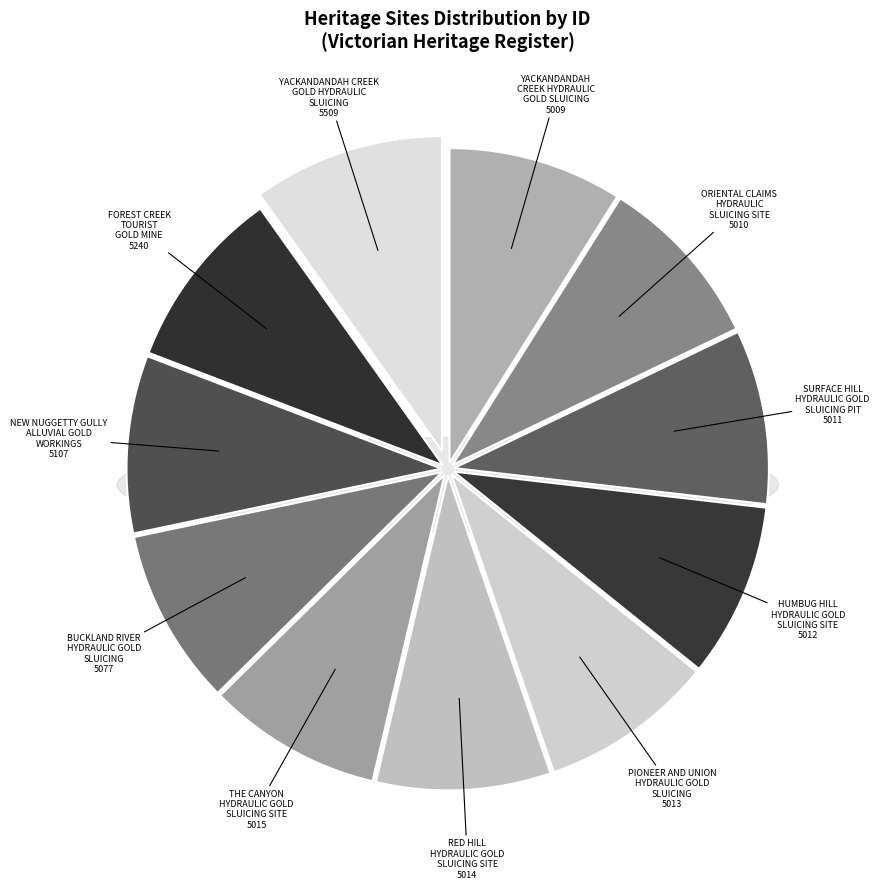

To the nearest percent, what percentage of the pie is THE CANYON HYDRAULIC GOLD SLUICING SITE?

9%